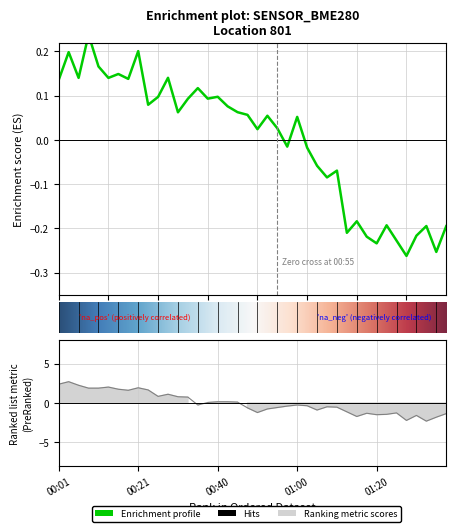

What position from the right is 00:18?

33